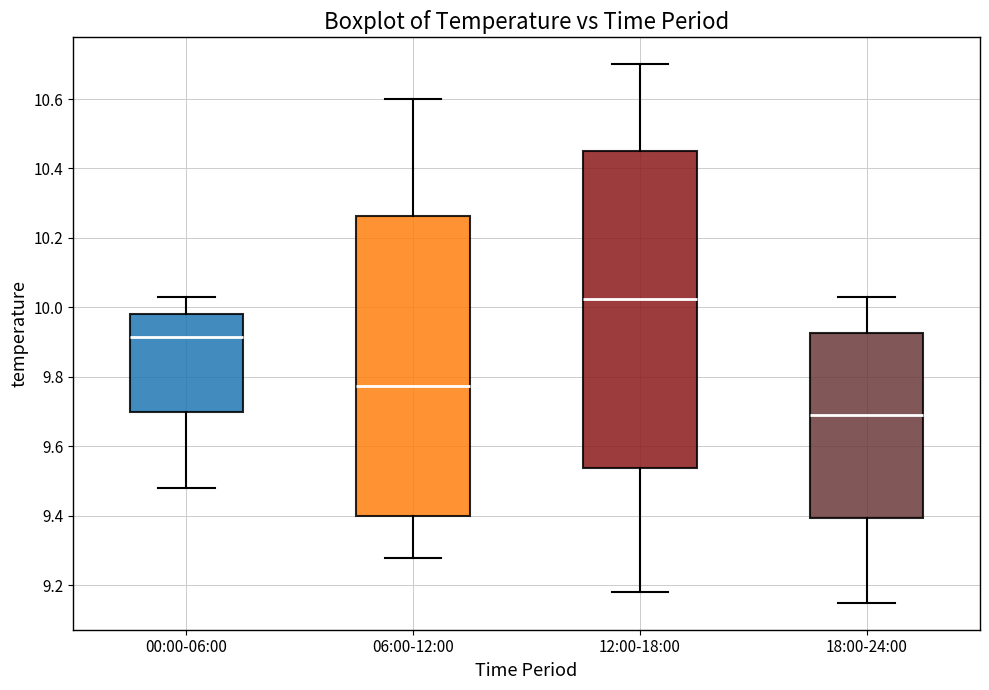

Which box's median line is the lowest?

18:00-24:00